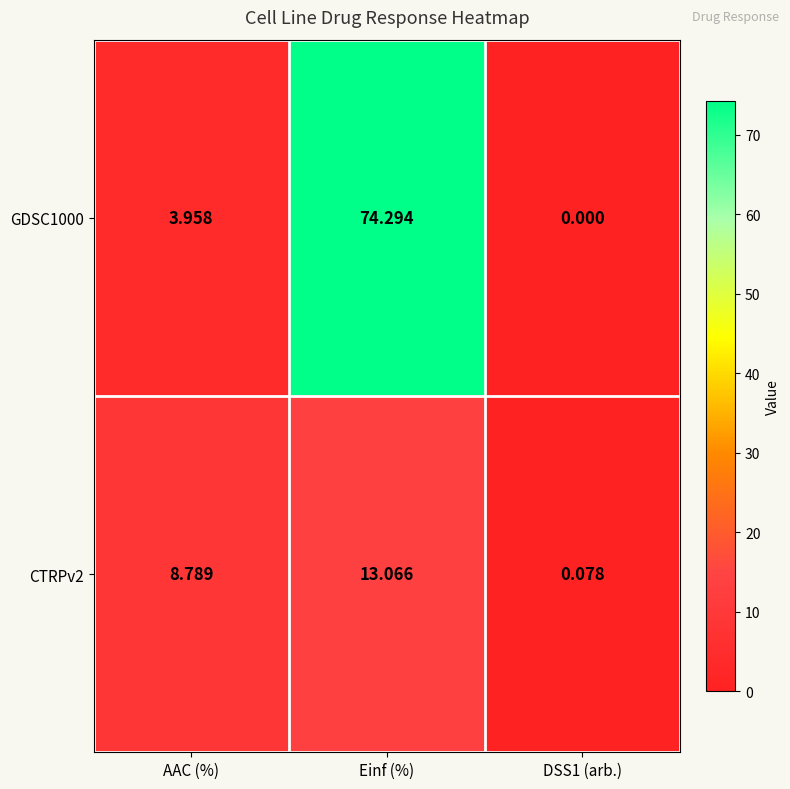

Where does the CTRPv2 series first go above 8?

AAC (%)